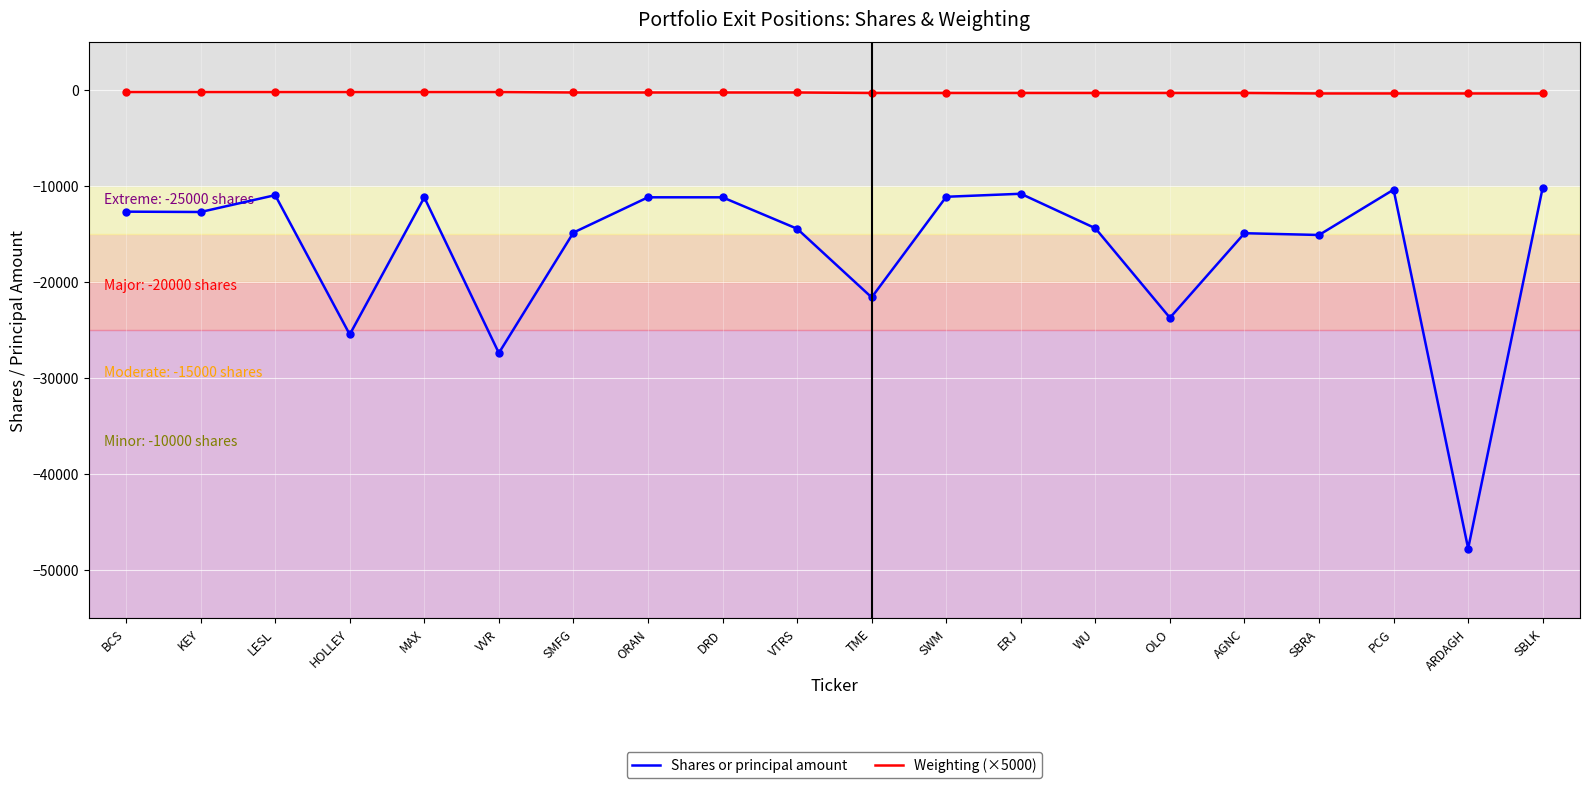

True or false: Weighting (×5000) and Shares or principal amount cross at least once.

False